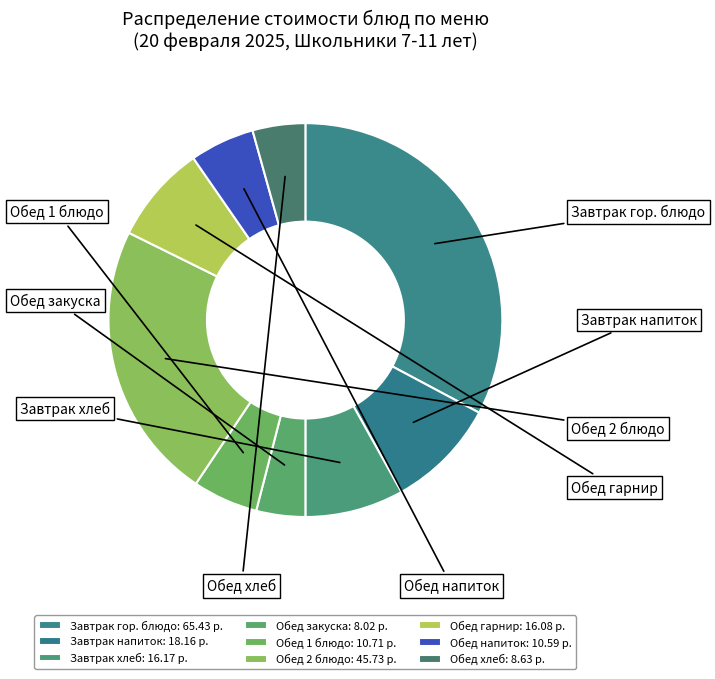

Does any single category account for the majority?

No